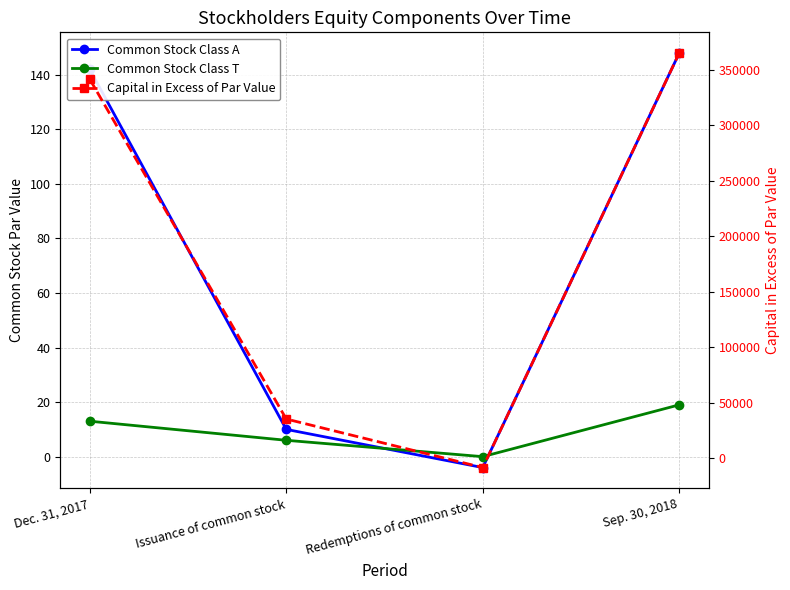

True or false: Common Stock Class T has a value of 10 at Sep. 30, 2018.

False